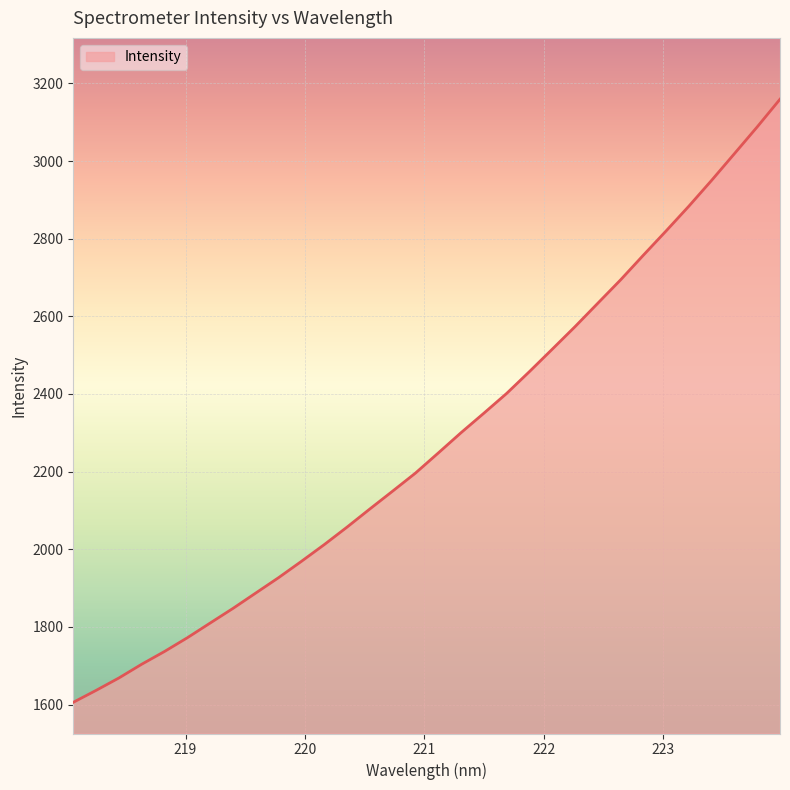

What is the difference between the maximum and minimum values?

1553.3